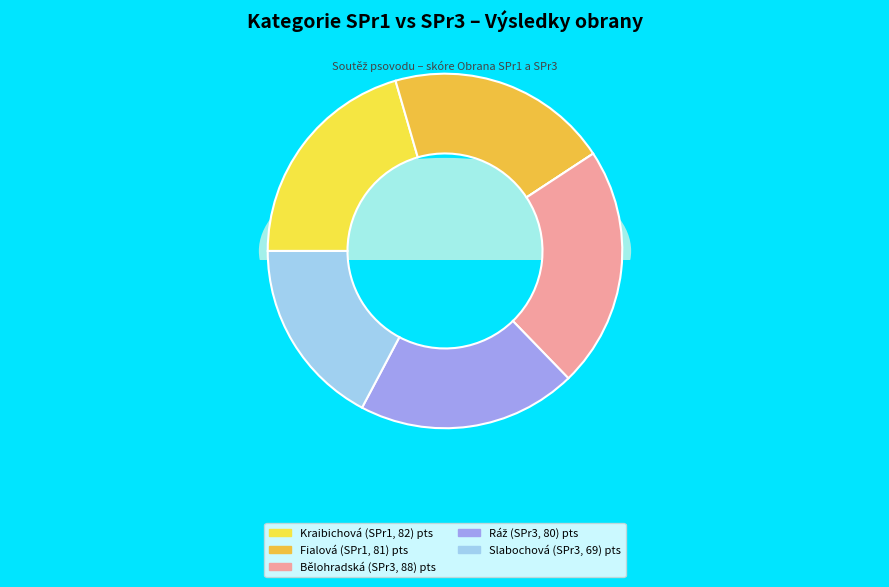

How many segments does this pie chart have?

3